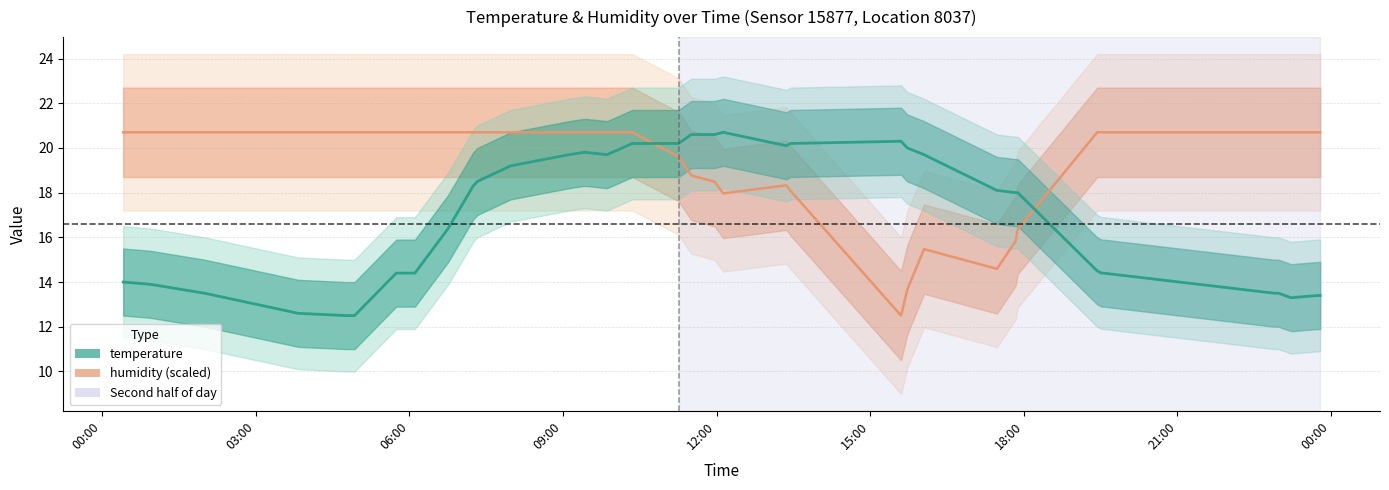

Is it true that humidity equals 12.8 at 33?

False